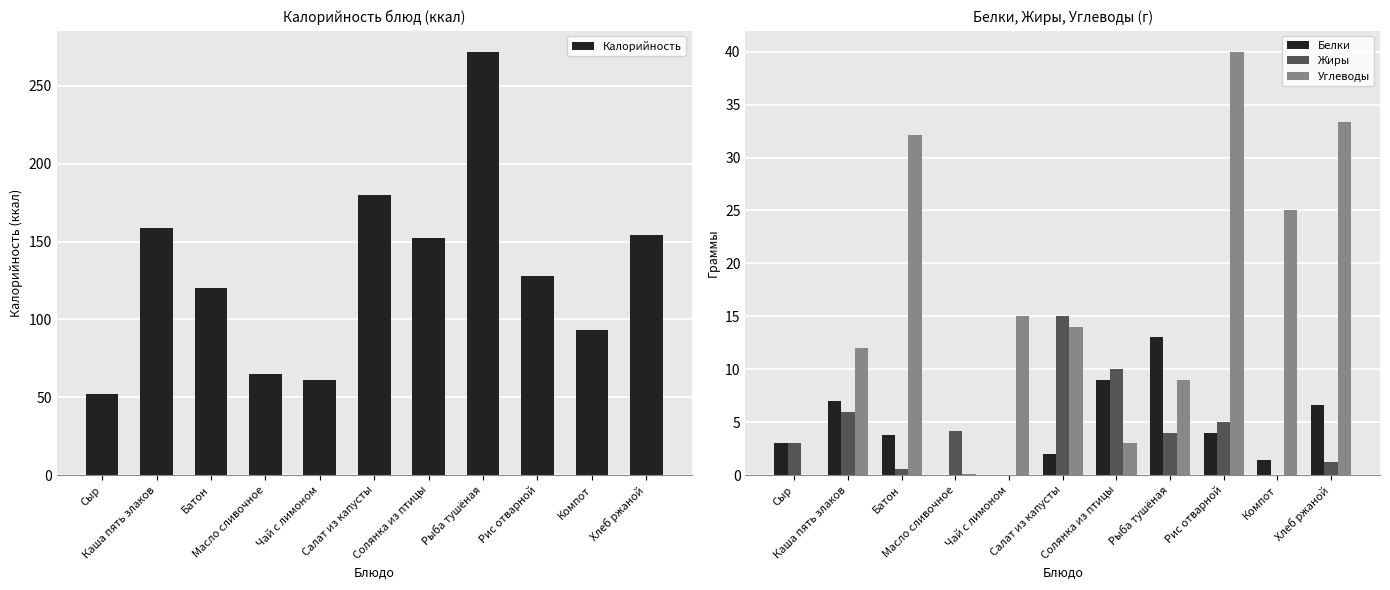

True or false: Калорийность has a value of 149.6 at Рыба тушёная.

False